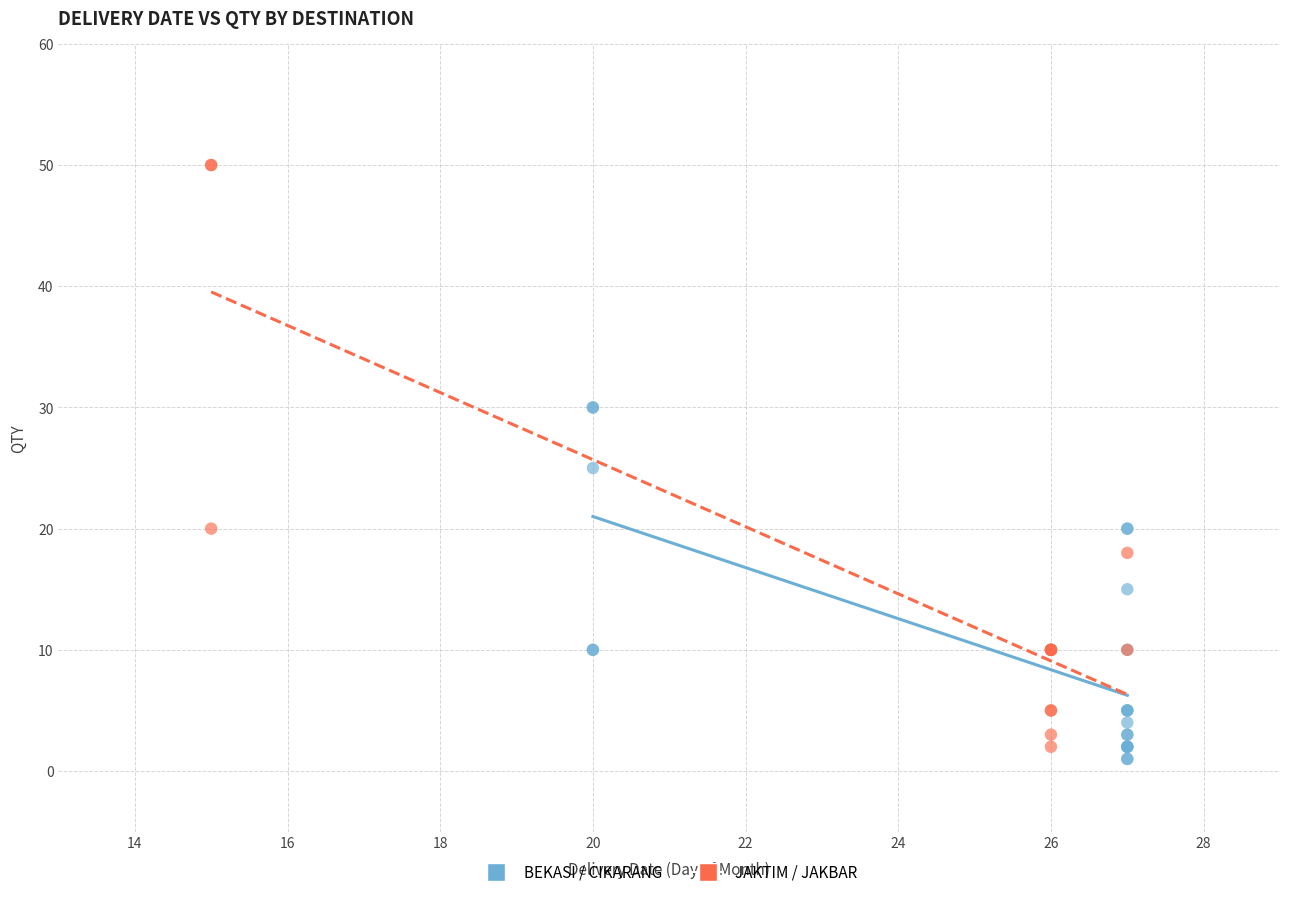

Which series has the widest spread of Y values?

JAKTIM / JAKBAR